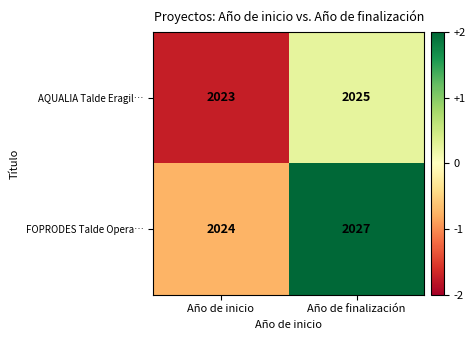

Reading right to left, list all the values displayed in this chart.

AQUALIA Talde Eragil…: Año de finalización=2025	Año de inicio=2023
FOPRODES Talde Opera…: Año de finalización=2027	Año de inicio=2024